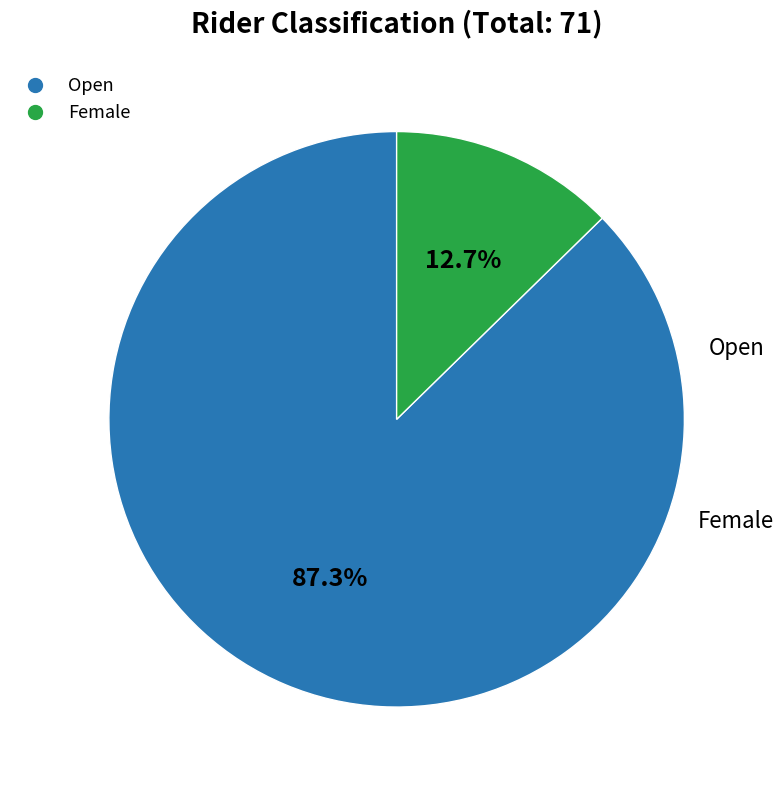

To the nearest percent, what percentage of the pie is Female?

13%